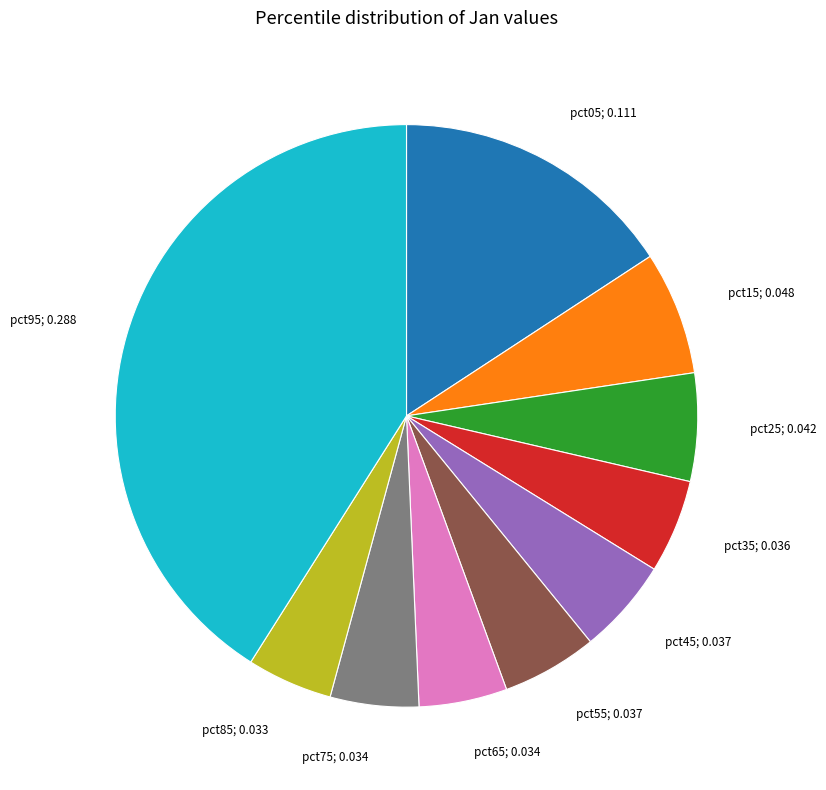

Is there any slice that represents more than half of the pie?

No